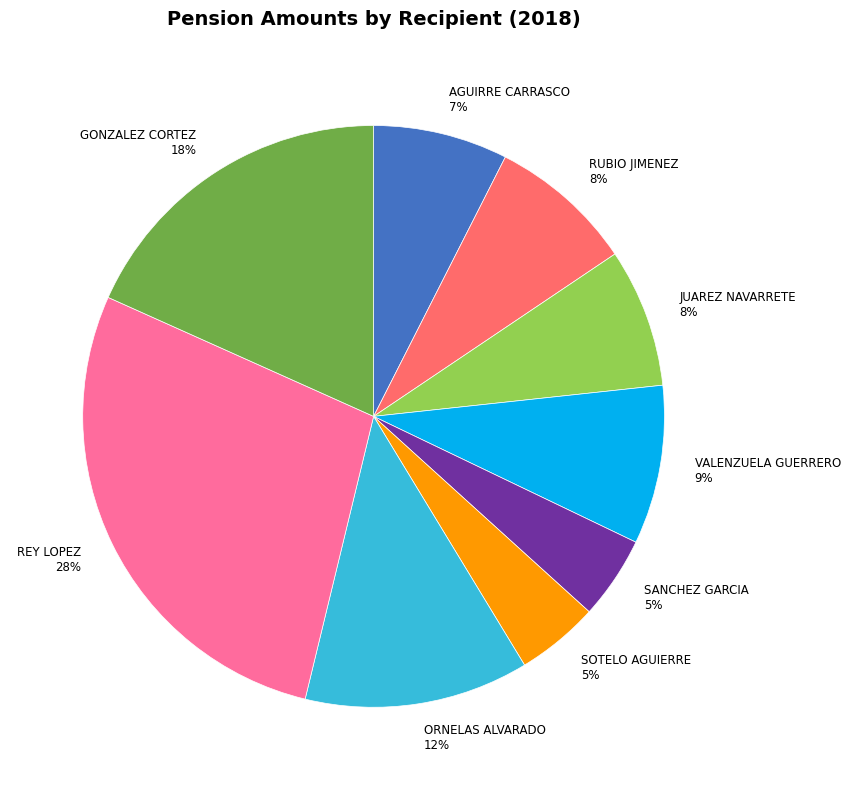

Does JUAREZ NAVARRETE represent more than half of the total?

No